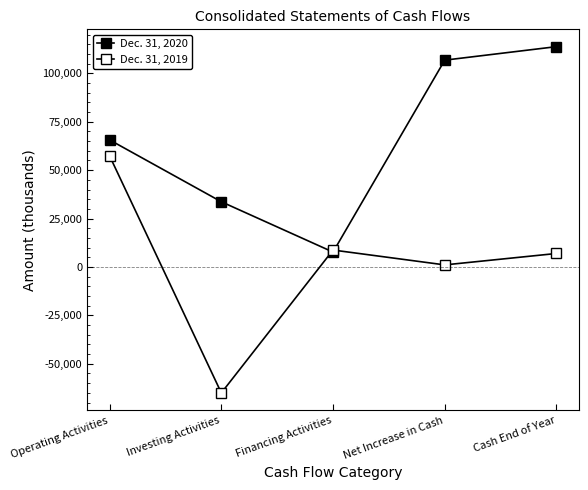

How many values in the Dec. 31, 2020 series are below 65616?

2